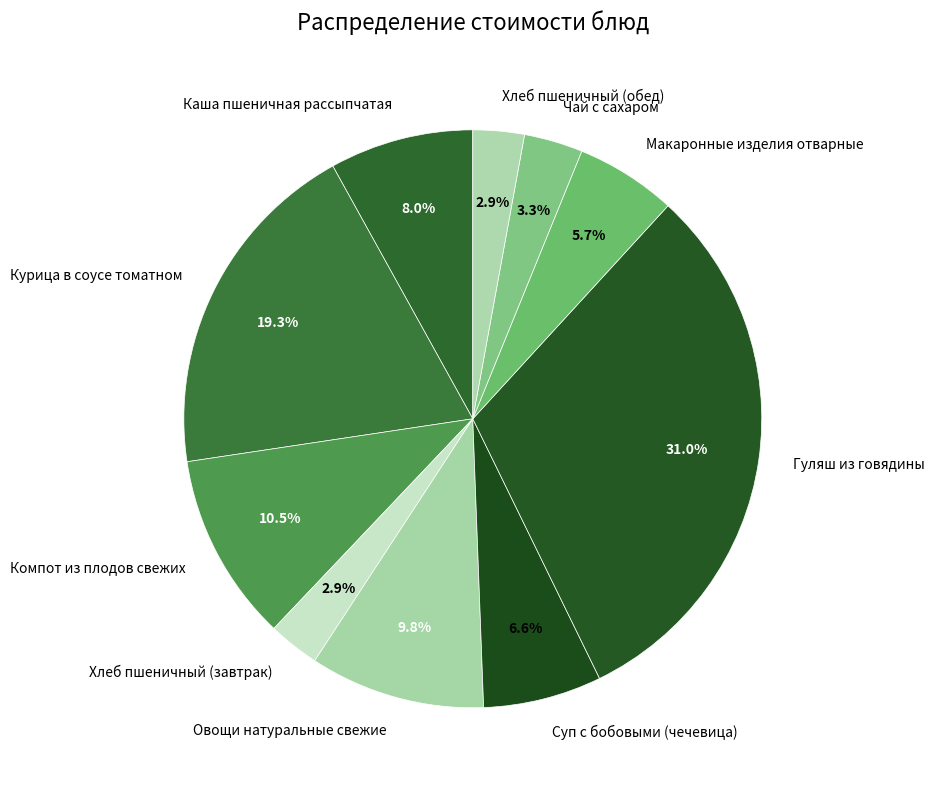

To the nearest percent, what percentage of the pie is Макаронные изделия отварные?

6%